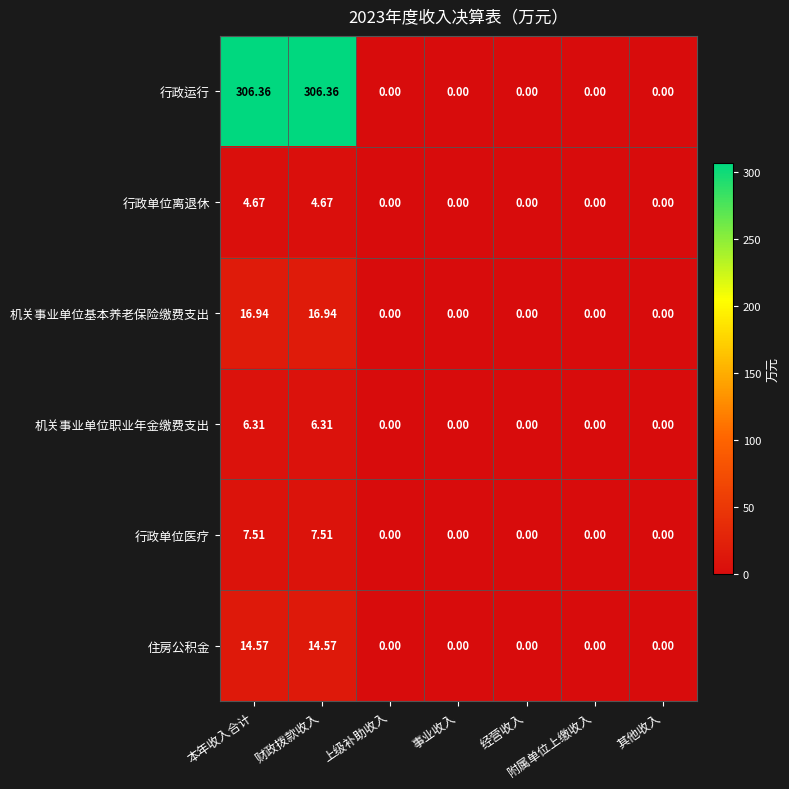

Between 本年收入合计 and 附属单位上缴收入, which series saw the biggest shift?

行政运行